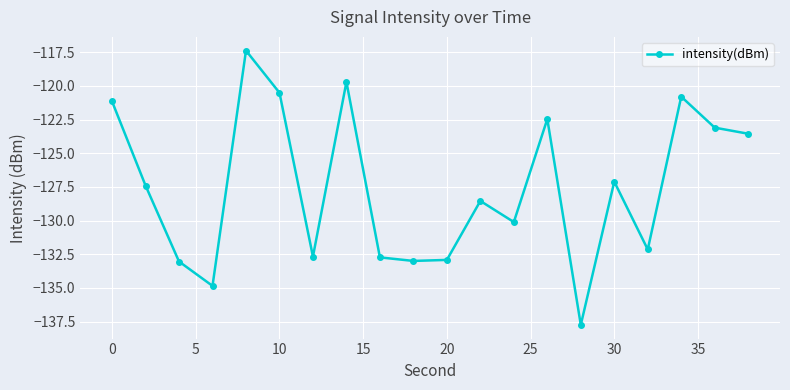

How many lines are shown in the chart?

1